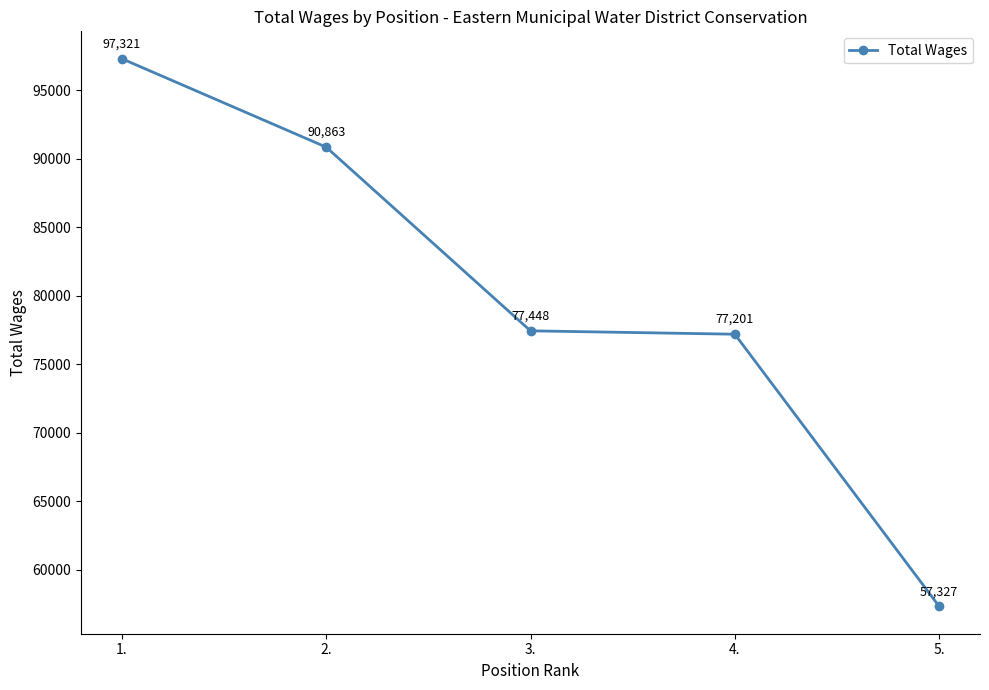

Is it true that the value at 1. is 97321?

True